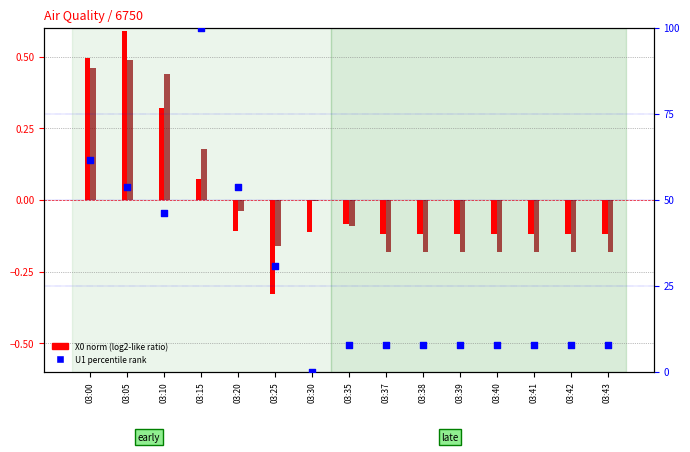

Is the value of X2_M11 (norm) at 03:38 greater than the value of U1_M11 (pct) at 03:25?

No